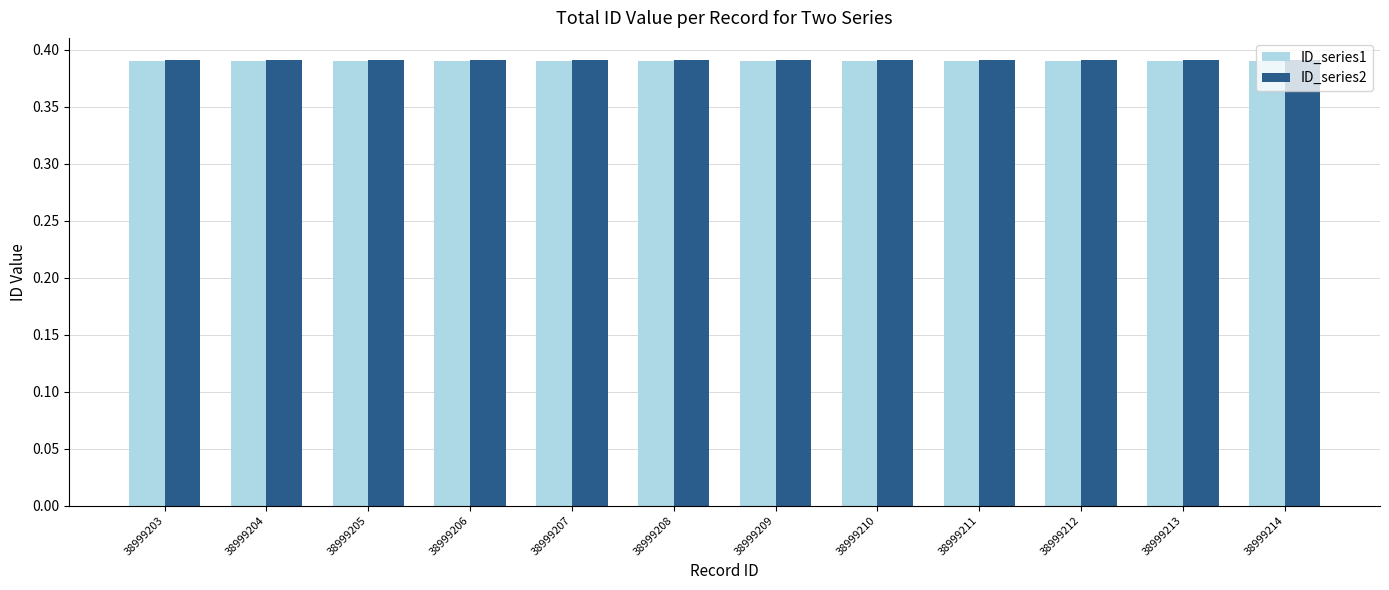

The ID_series2 series shows 0.2 at 38999206. True or false?

False